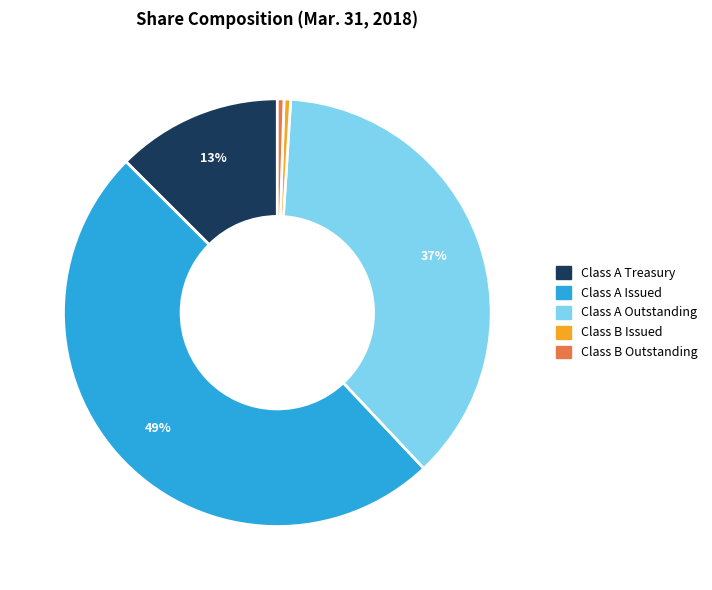

Which has a higher value, Class B Outstanding or Class A Issued?

Class A Issued